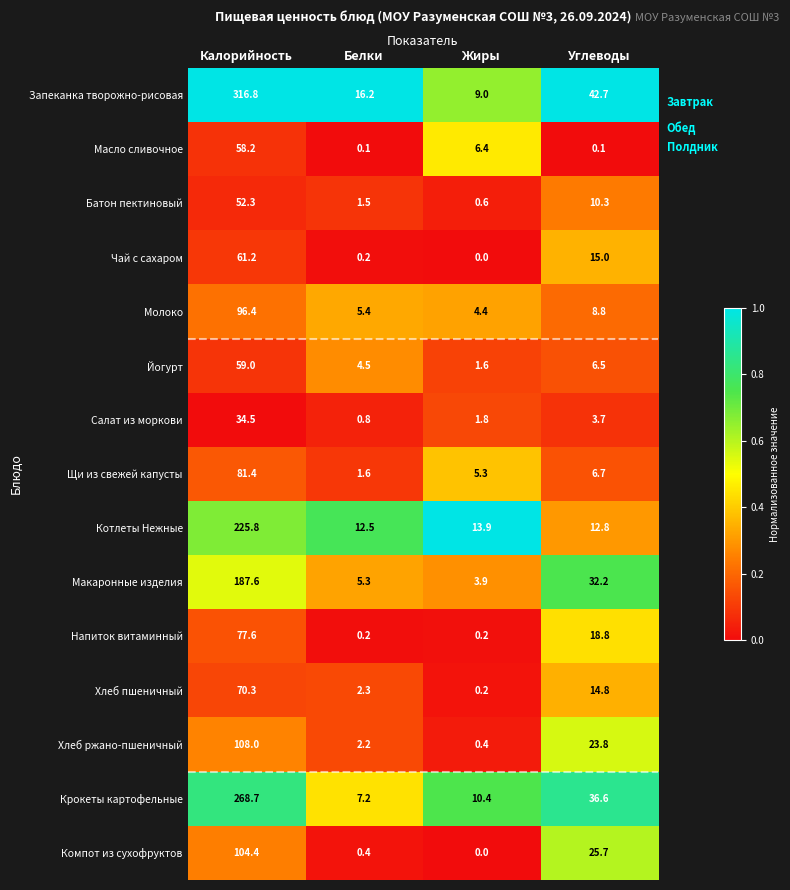

Where does the Масло сливочное series first go above 6?

Калорийность